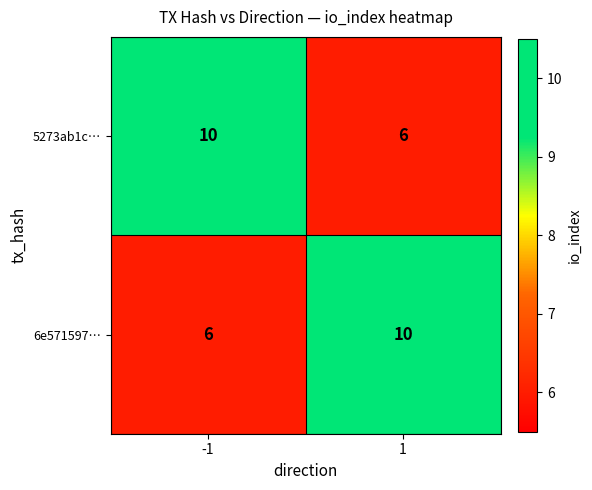

What is the sum of the 5273ab1c… values at -1 and 1?

16